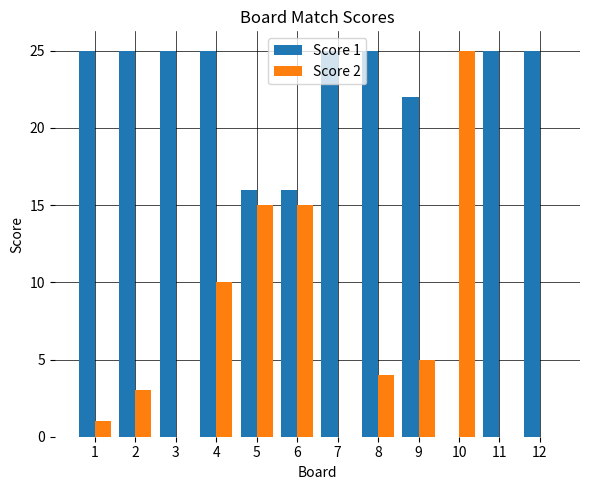

Between 4 and 10, which series saw the biggest shift?

Score 1